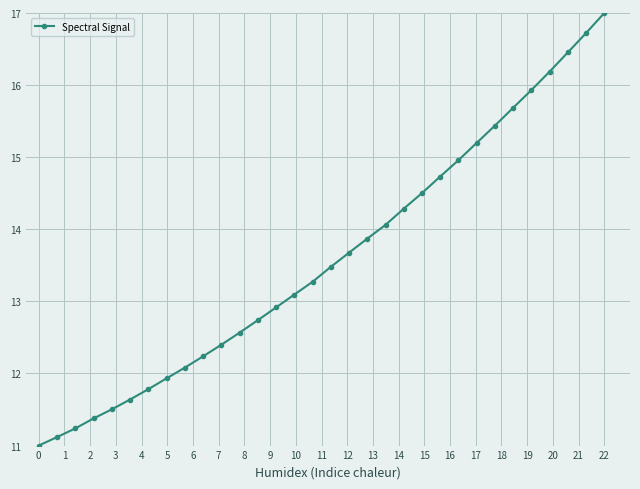

What is the value of the 10th point from the left?

12.2